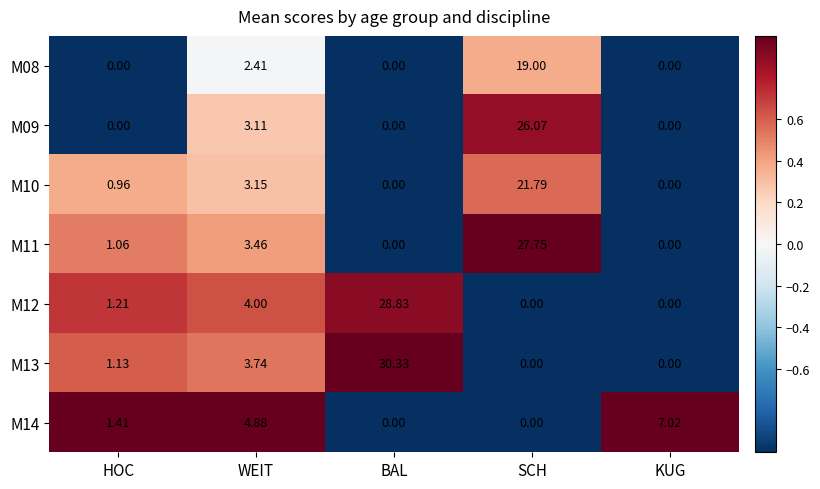

Is the value of M12 at HOC greater than the value of M08 at WEIT?

No